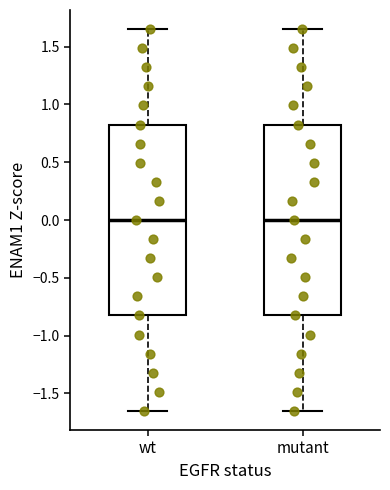

Reading left to right, transcribe this box plot: for each box, give where its median line is, the range the box spans, and where its two whiskers end, as read against the y-axis. The values are not printed on the chart, so give them approximately, as read against the axis.

wt: median 0.00, box -0.85 to 0.85, whiskers -1.65 to 1.65
mutant: median 0.00, box -0.85 to 0.85, whiskers -1.65 to 1.65